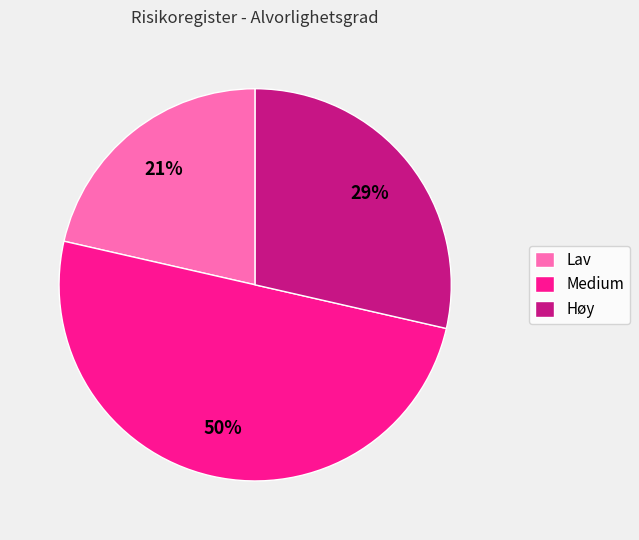

To the nearest percent, what portion does Høy represent?

29%